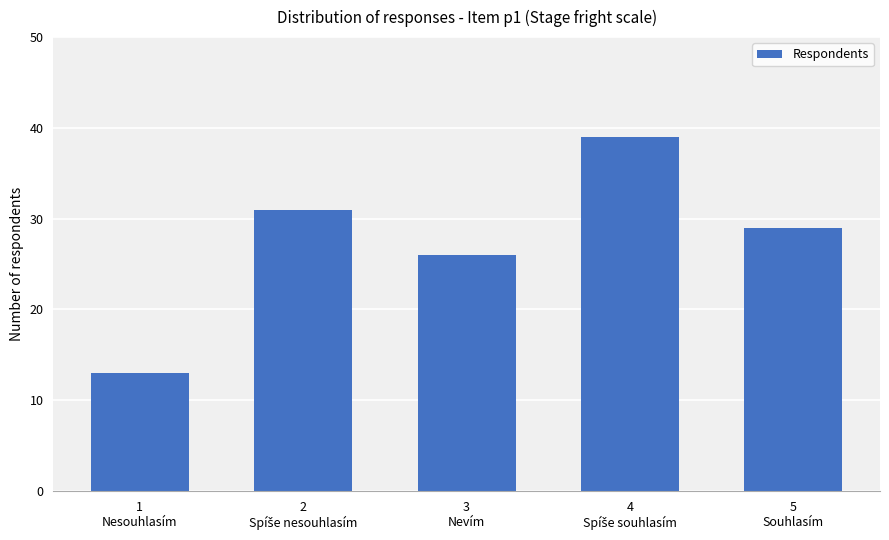

What is the maximum value shown in the chart?

39